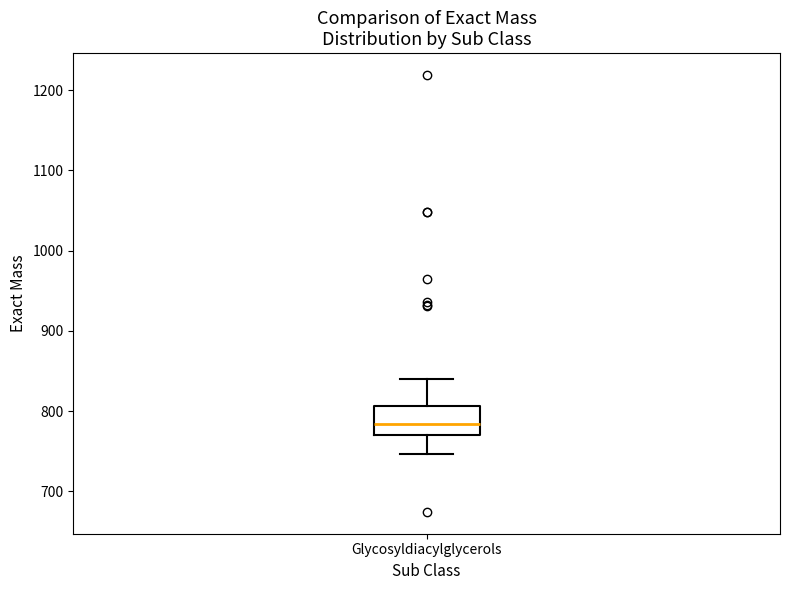

Transcribe this box plot: give where the median line is, the range the box spans, and where the two whiskers end, as read against the y-axis. The values are not printed on the chart, so give them approximately, as read against the axis.

median 780, box 770 to 810, whiskers 750 to 840